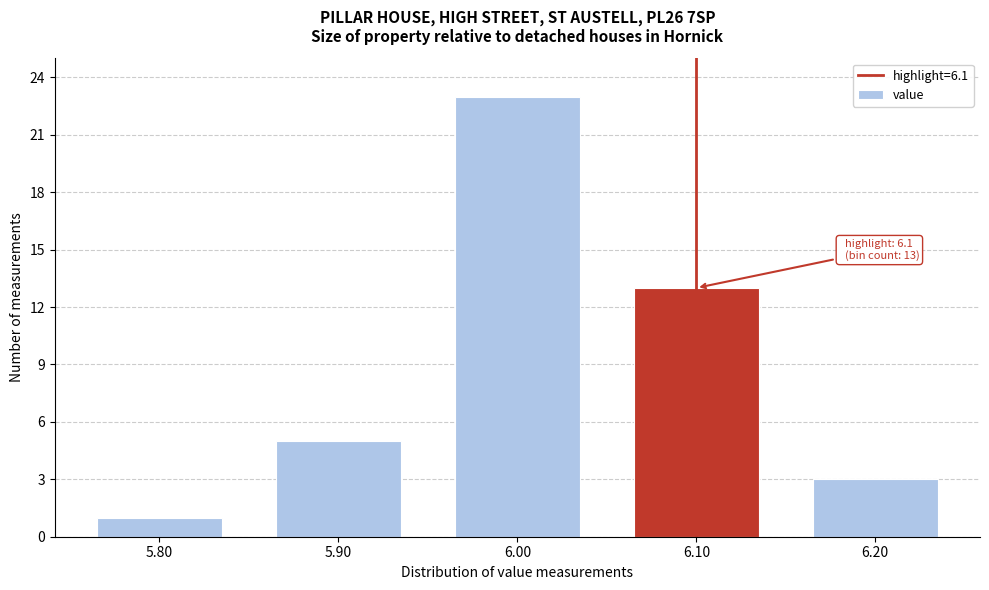

Reading left to right, what are all the values shown in this chart?

1	5	23	13	3